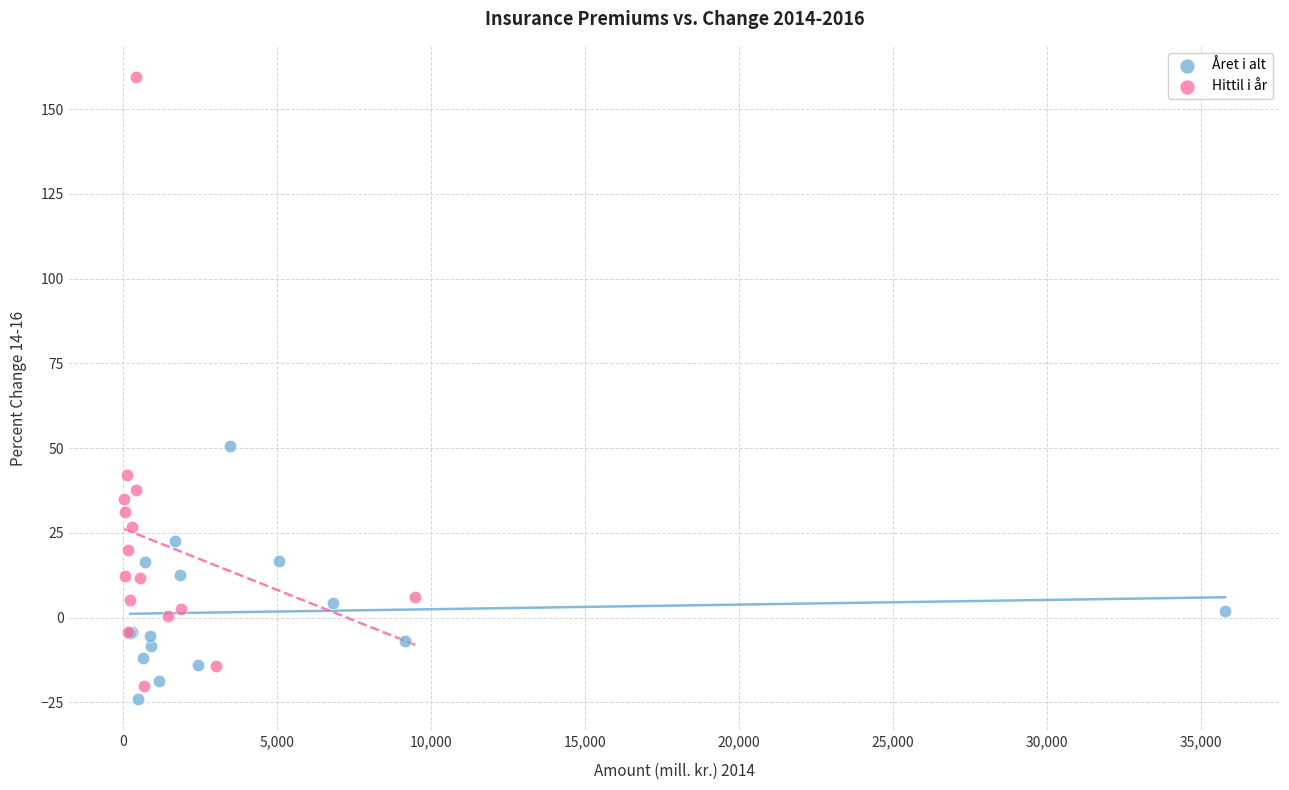

Which series has the largest Y range (max minus min)?

Hittil i år